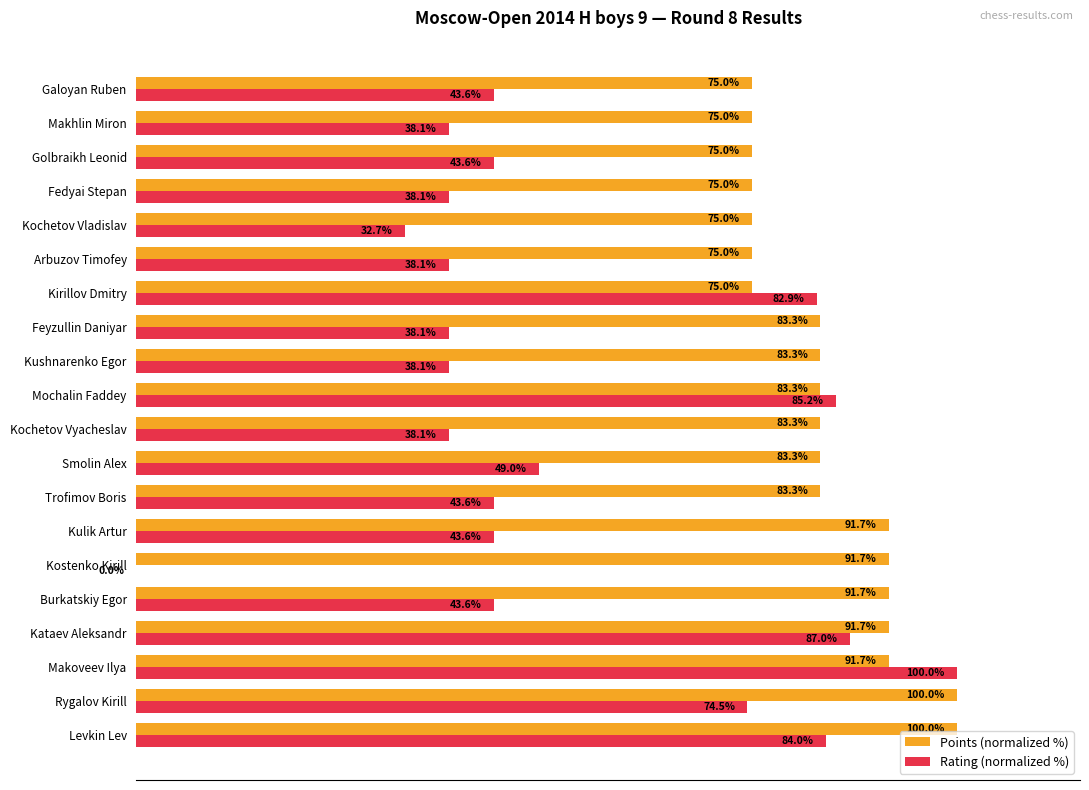

At which label does Rating (normalized %) reach its peak?

Makoveev Ilya